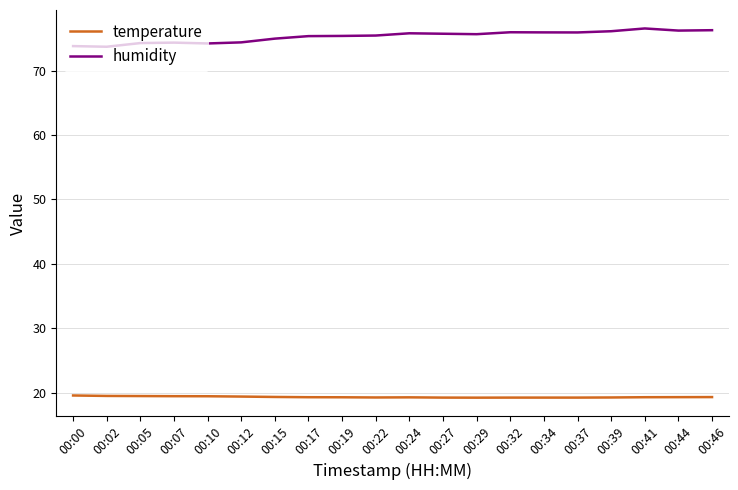

What is the total value across all series at 00:32?

95.2